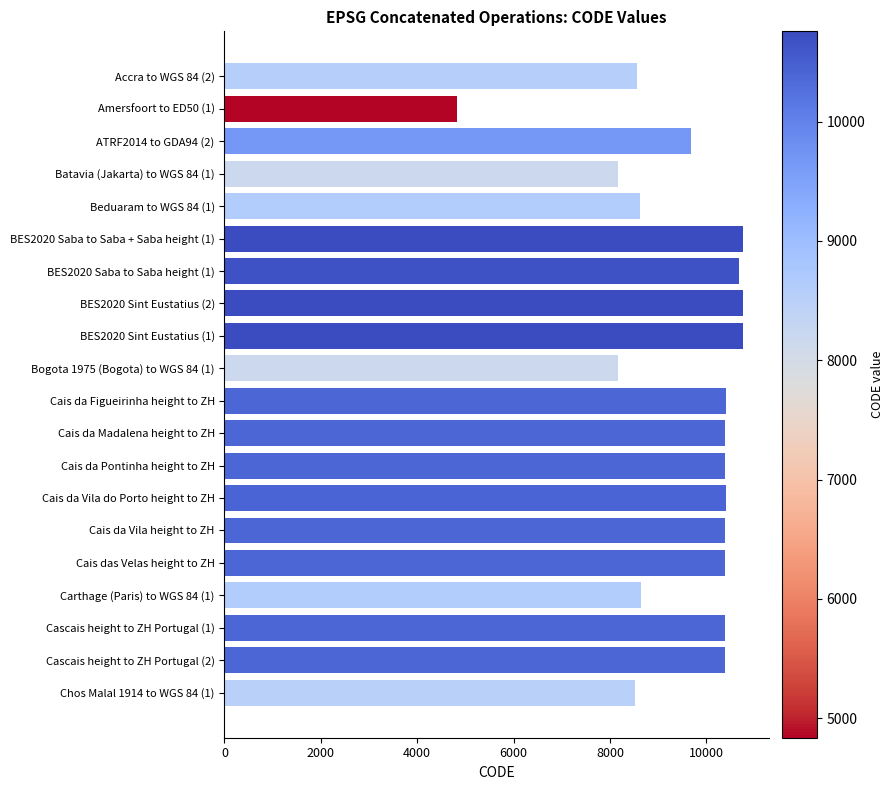

The value at Amersfoort to ED50 (1) is 6925. True or false?

False